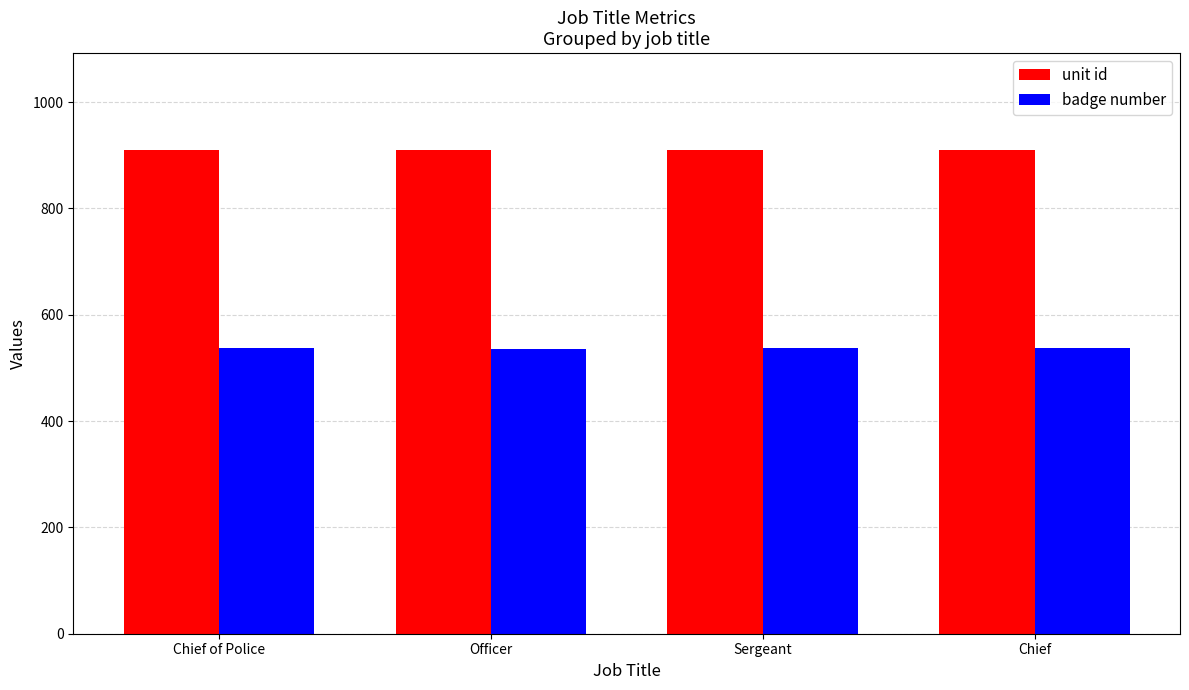

What is the approximate value of unit id at Sergeant?

910